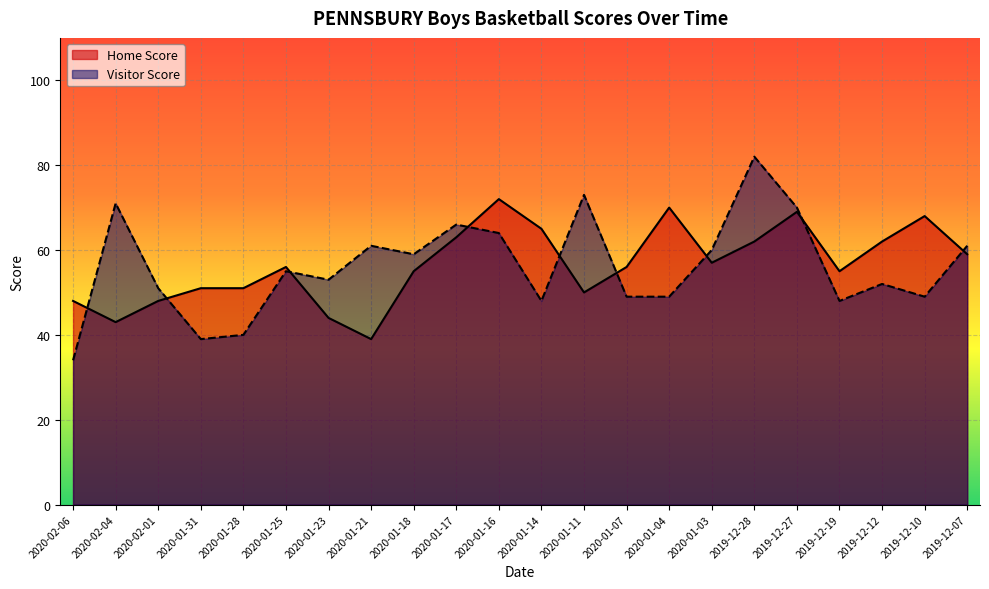

The value of Home Score at 2019-12-19 is 55. True or false?

True